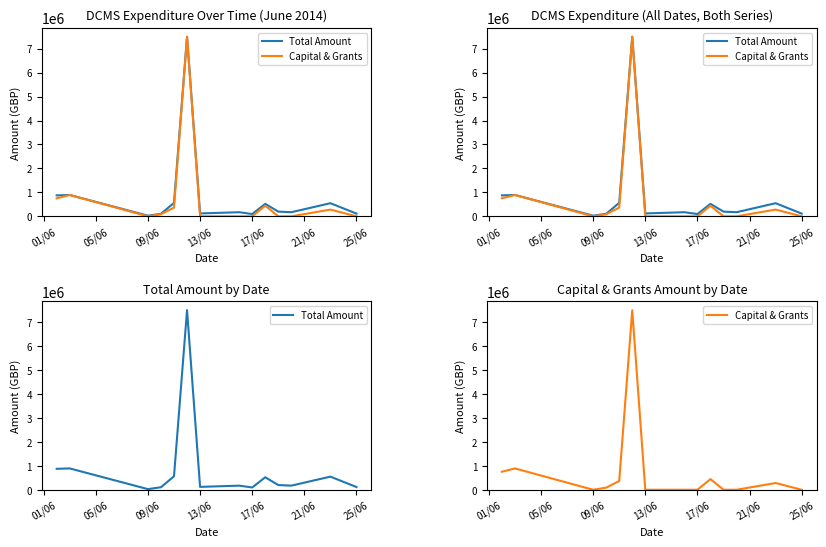

True or false: Total Amount and Capital & Grants intersect in this chart.

False